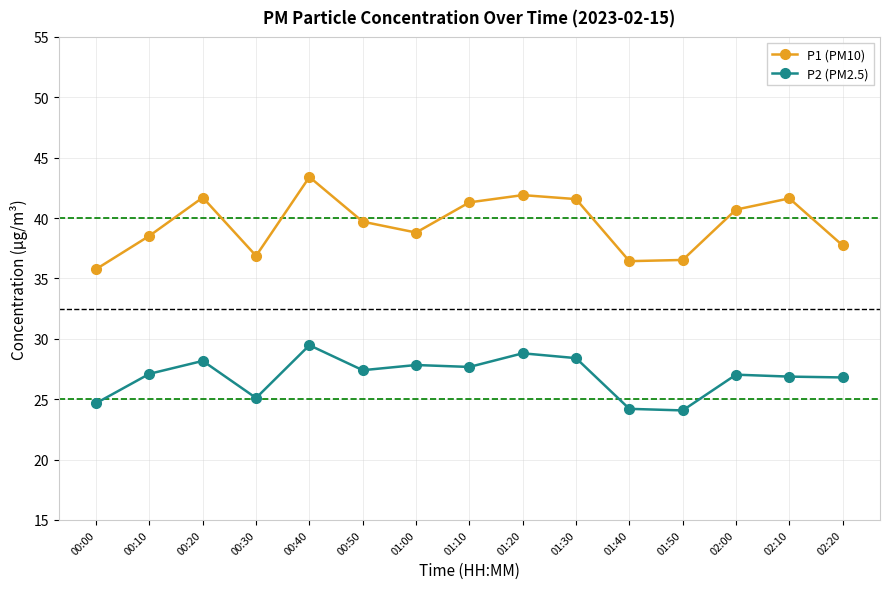

Is this an area chart (filled region under the line)?

No